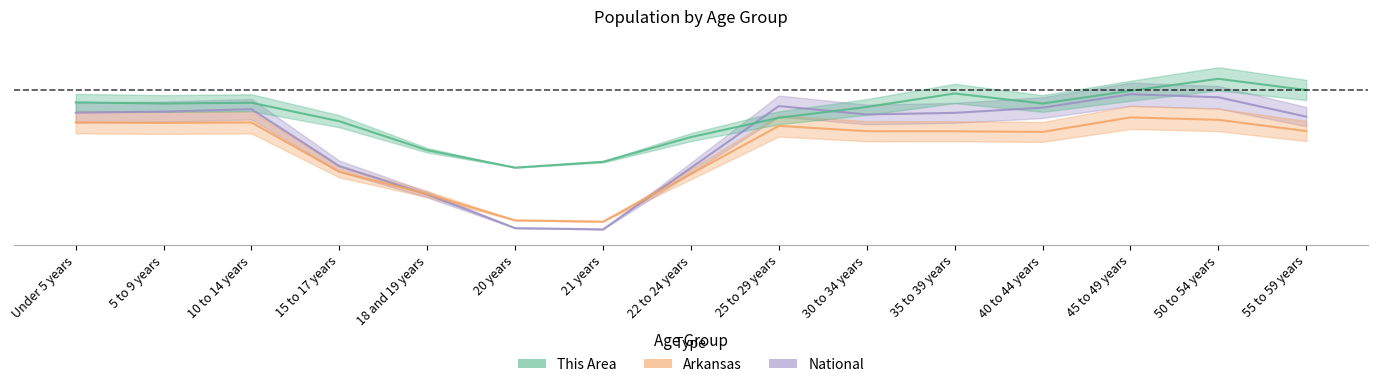

Reading right to left, what are all the values shown in this chart?

This Area: 1.0	1.1	1.0	0.9	1.0	0.9	0.8	0.7	0.5	0.5	0.6	0.8	0.9	0.9	0.9
Arkansas: 0.7	0.8	0.8	0.7	0.7	0.7	0.8	0.5	0.1	0.2	0.3	0.5	0.8	0.8	0.8
National: 0.8	1.0	1.0	0.9	0.9	0.8	0.9	0.5	0.1	0.1	0.3	0.5	0.9	0.9	0.9